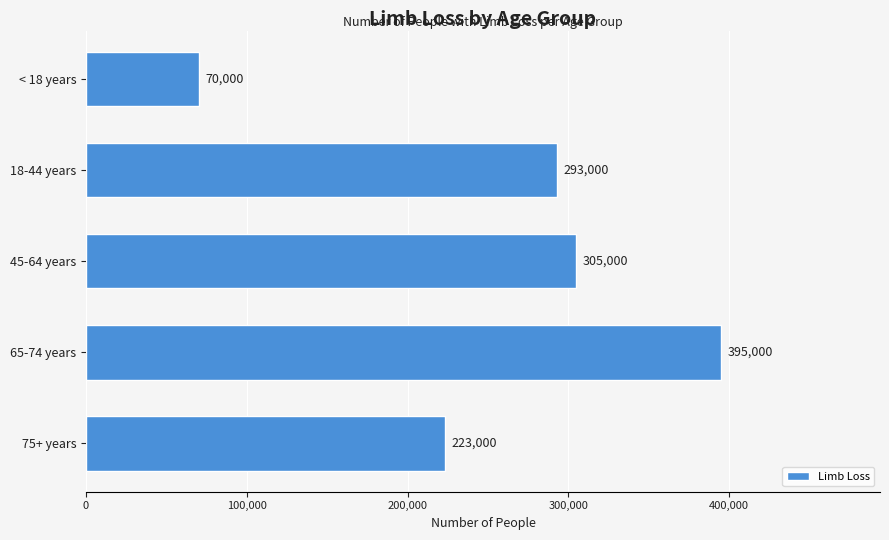

Reading top to bottom, extract all data points from this chart.

70000	293000	305000	395000	223000